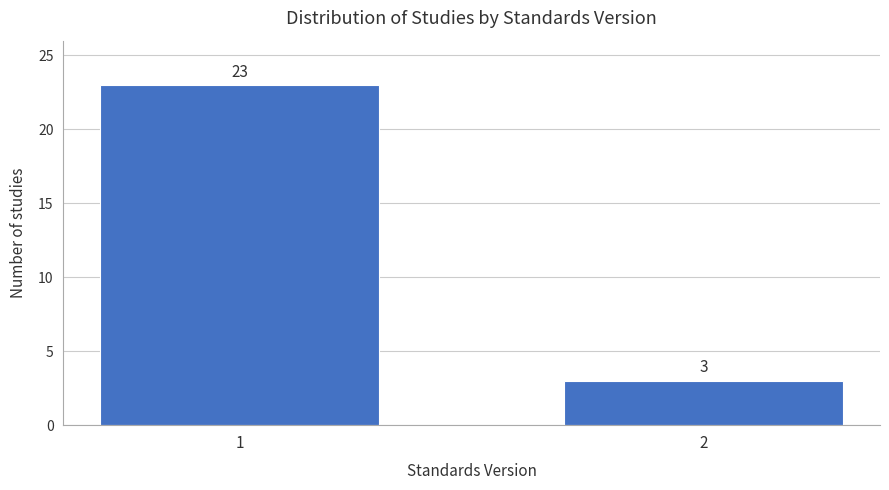

Reading right to left, what are all the values shown in this chart?

3	23